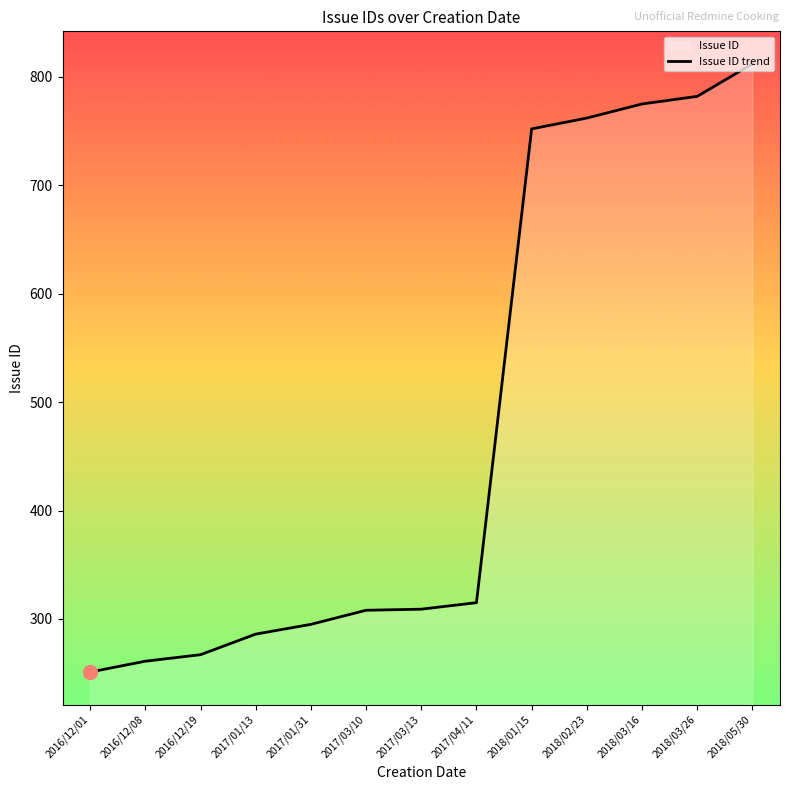

What is the label of the 1st point from the right?

2018/05/30